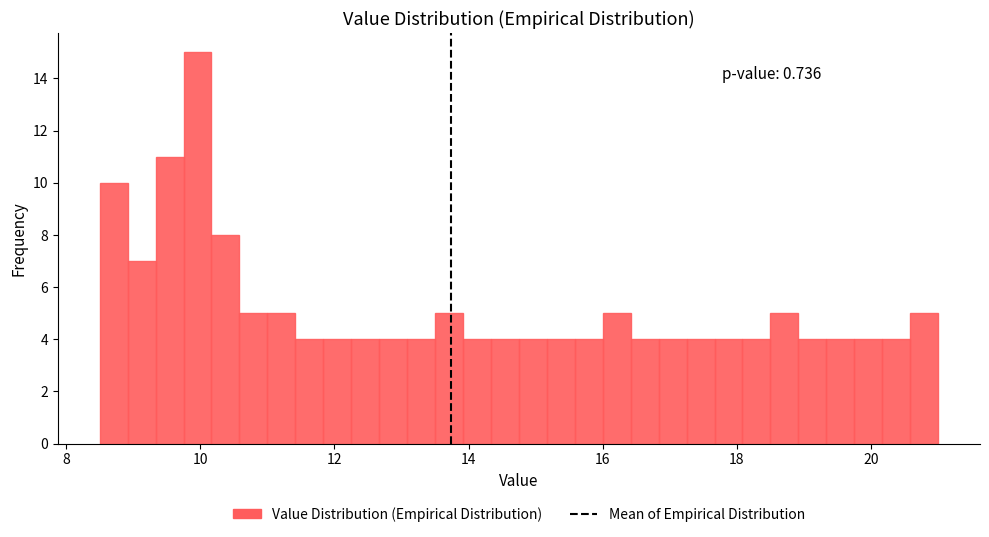

Around what value on the x-axis is the tallest bar? Give the approximate position of its centre, as read against the axis.

10.0